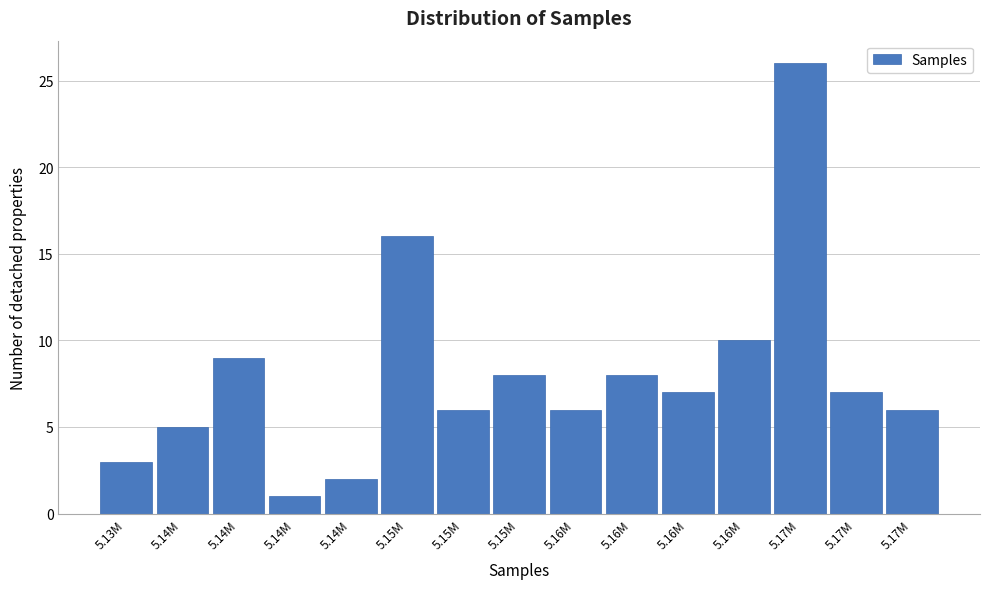

Are the bars horizontal?

No